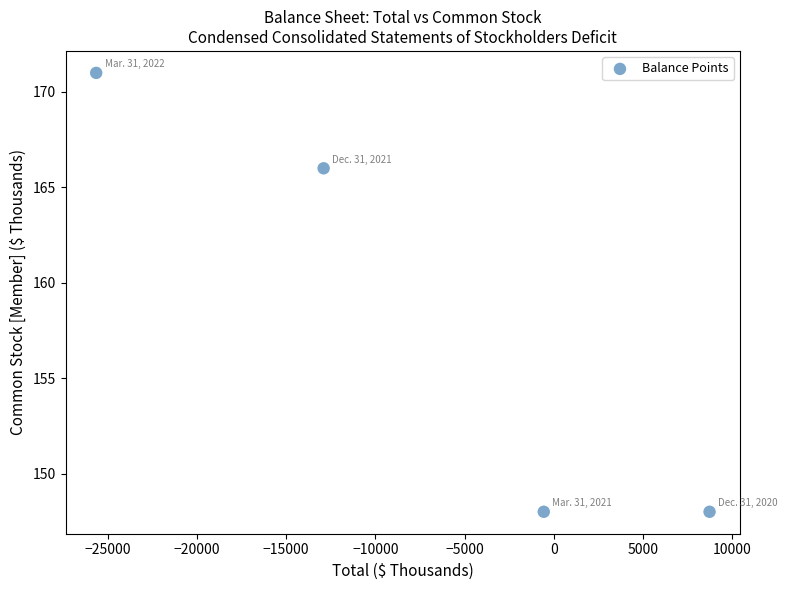

What is the range of Y values (max minus min)?

23